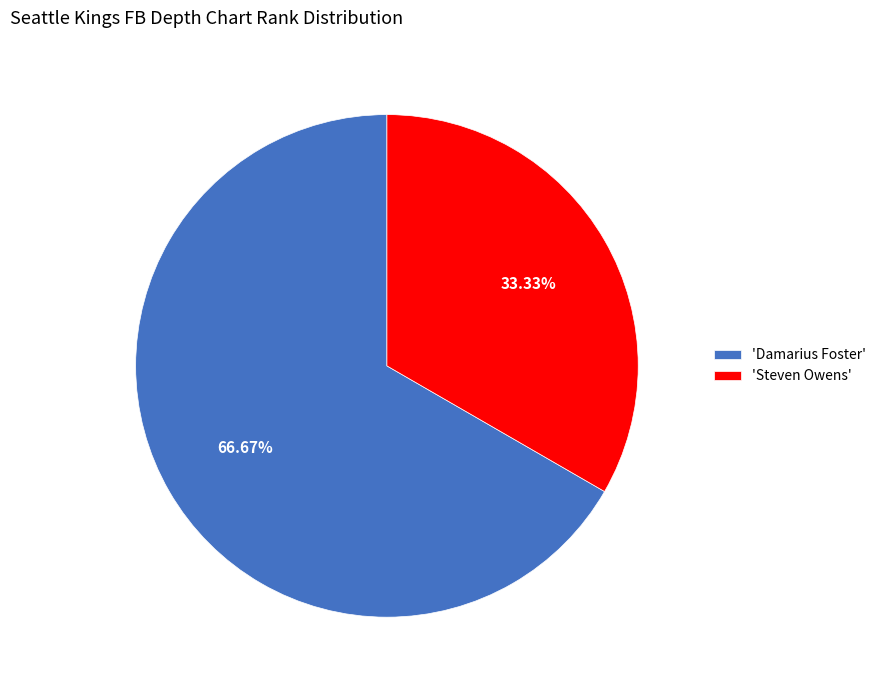

Between 'Steven Owens' and 'Damarius Foster', which is larger?

'Damarius Foster'